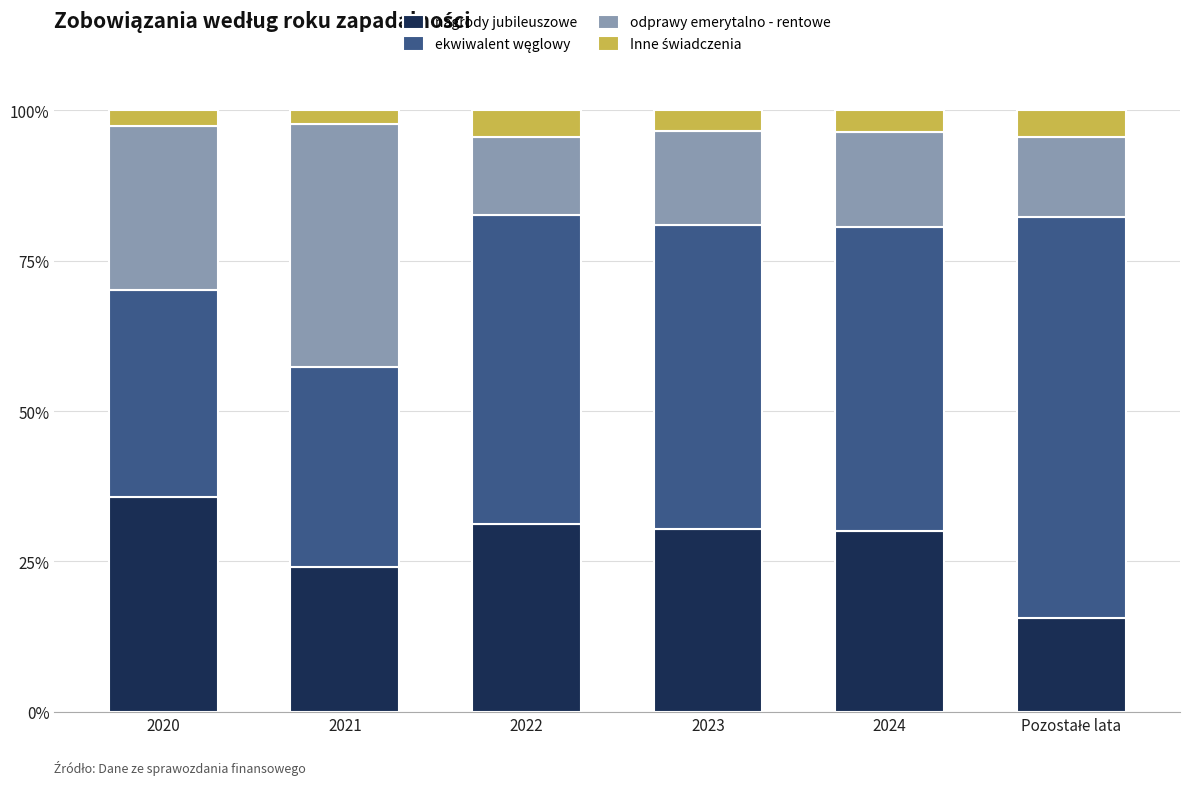

What is the sum of all nagrody jubileuszowe values?

167.2